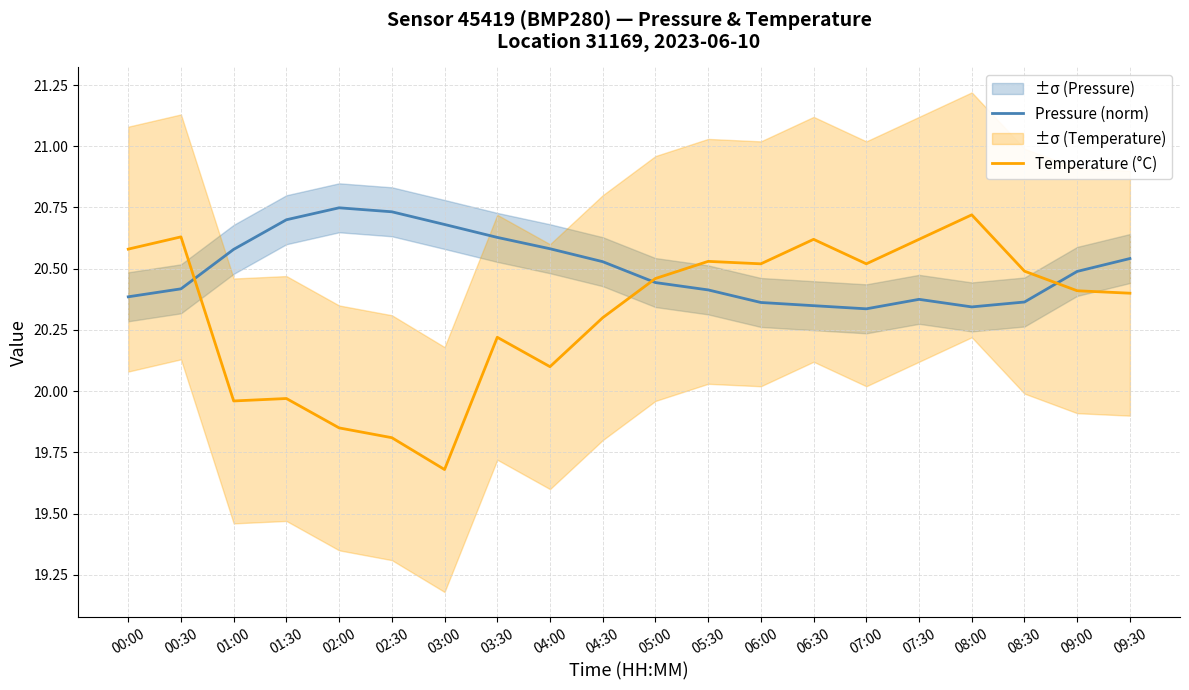

What is the sum of the Pressure (norm) values at 02:30 and 08:00?

41.1